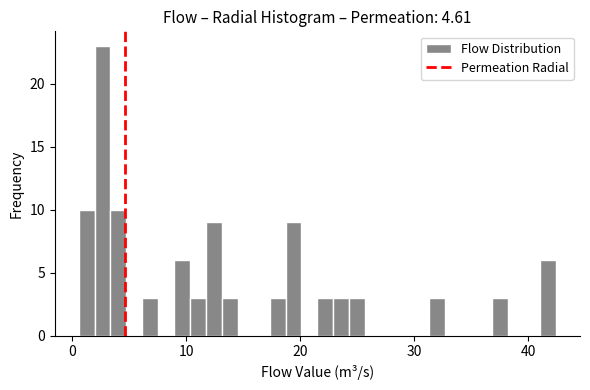

Read against the x-axis, roughly where is the centre of the tallest bar?

3